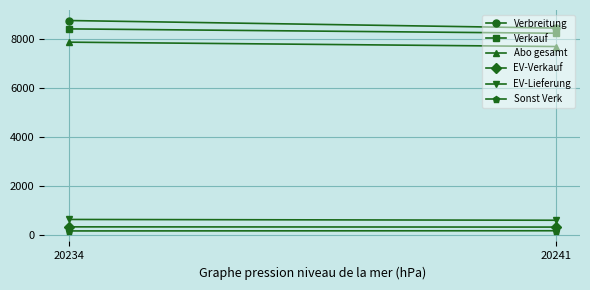

Count the EV-Verkauf values in the range 336 to 345.

2